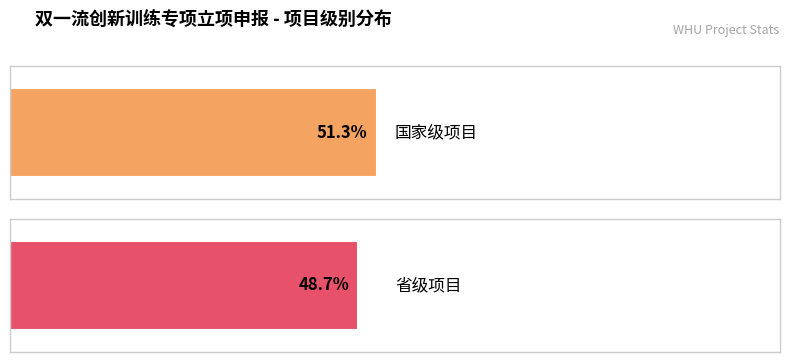

Where is 省级项目 nearest to the value 19?

国家级项目